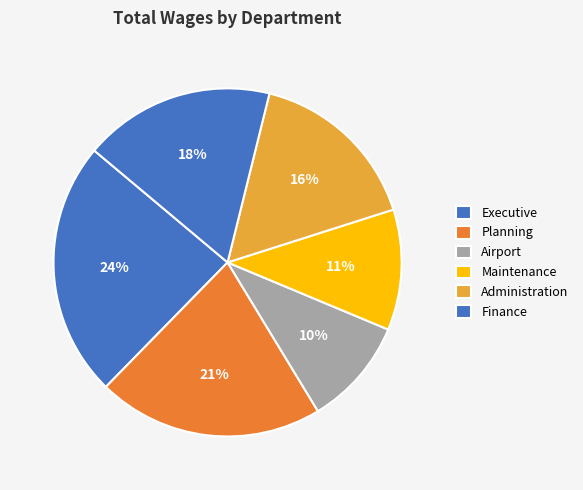

True or false: Planning accounts for 17% of the total.

False